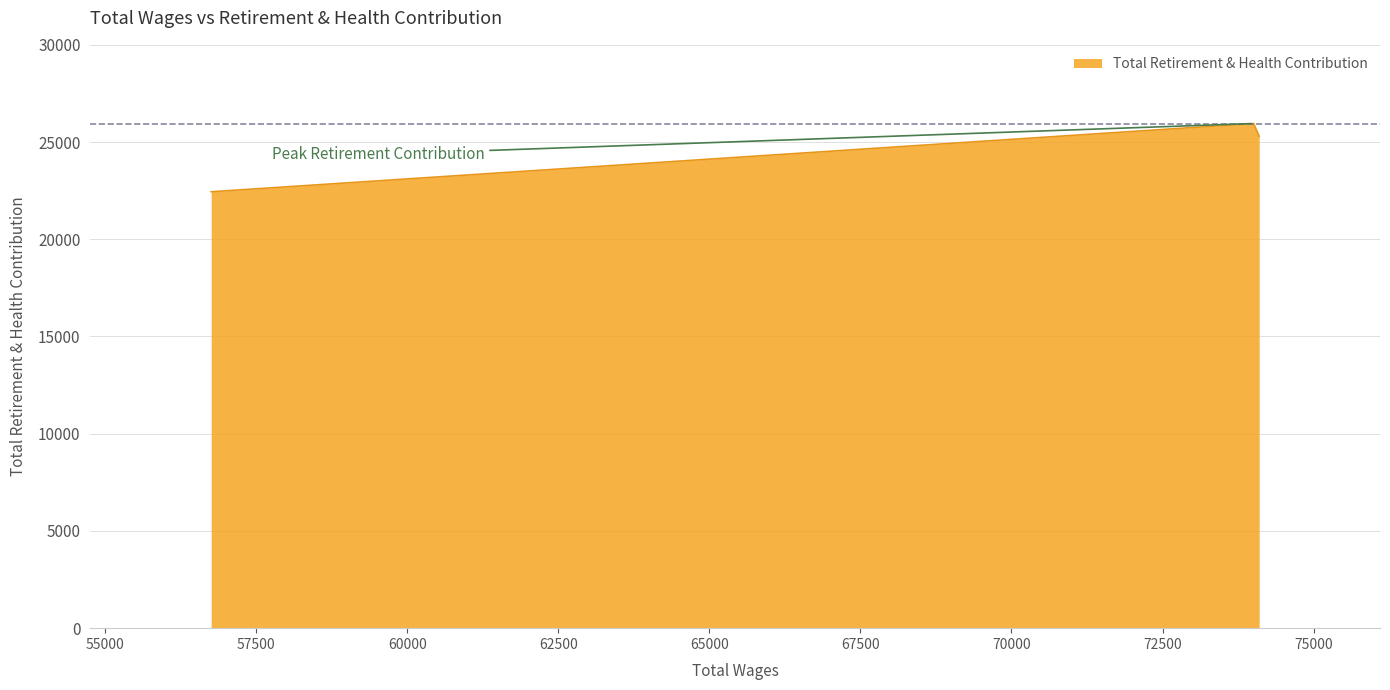

What is the average value?

24565